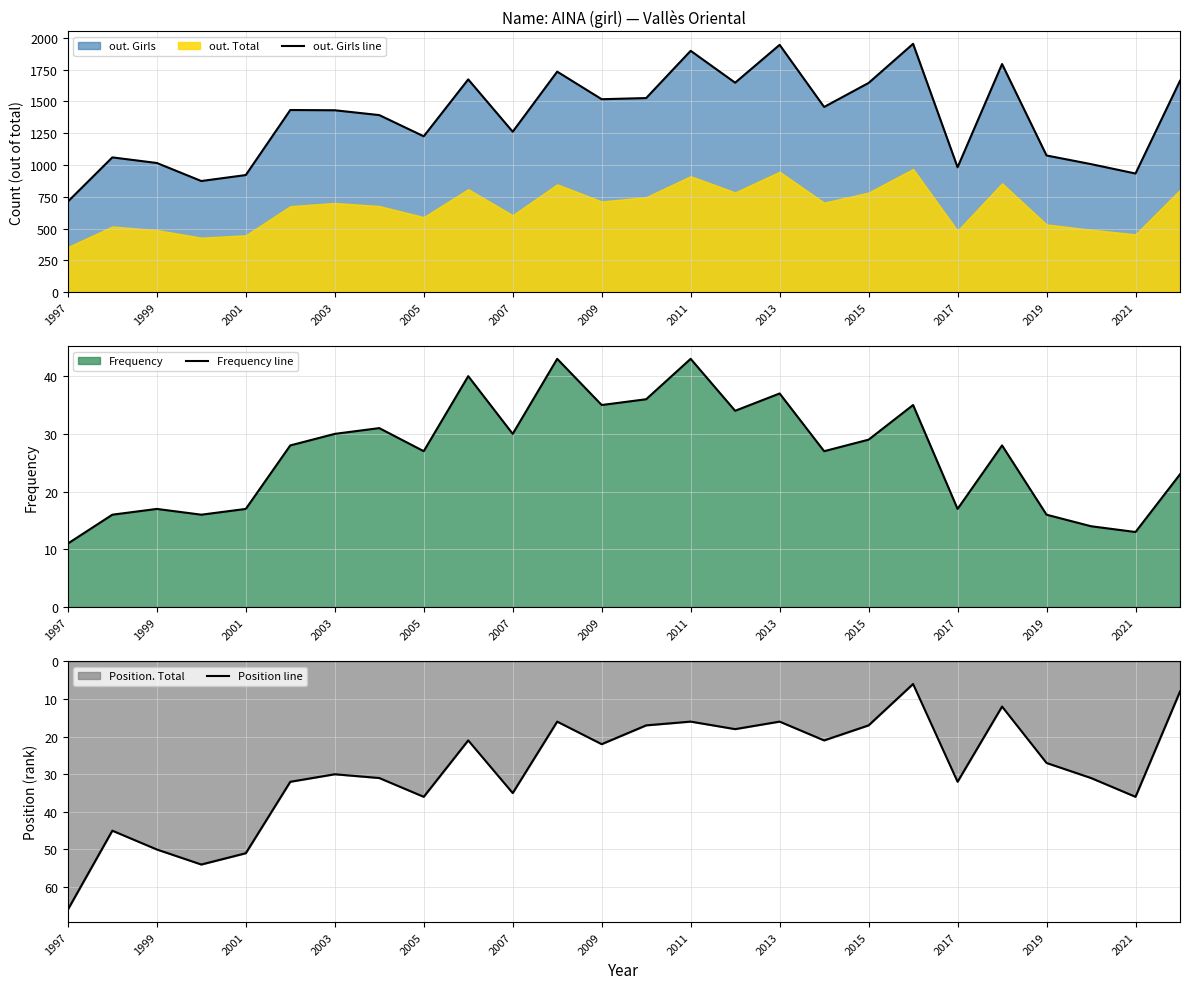

What is the maximum value for out. Girls line?

1954